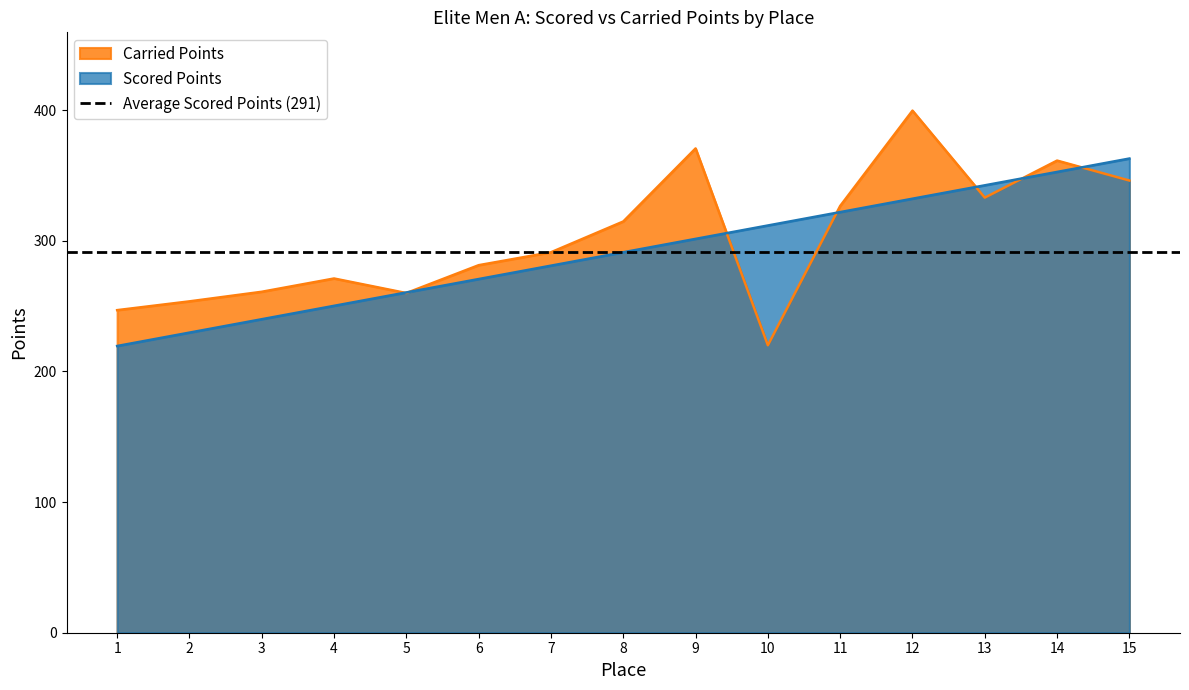

Rank the series at 1 from highest to lowest value.

Carried Points, Scored Points